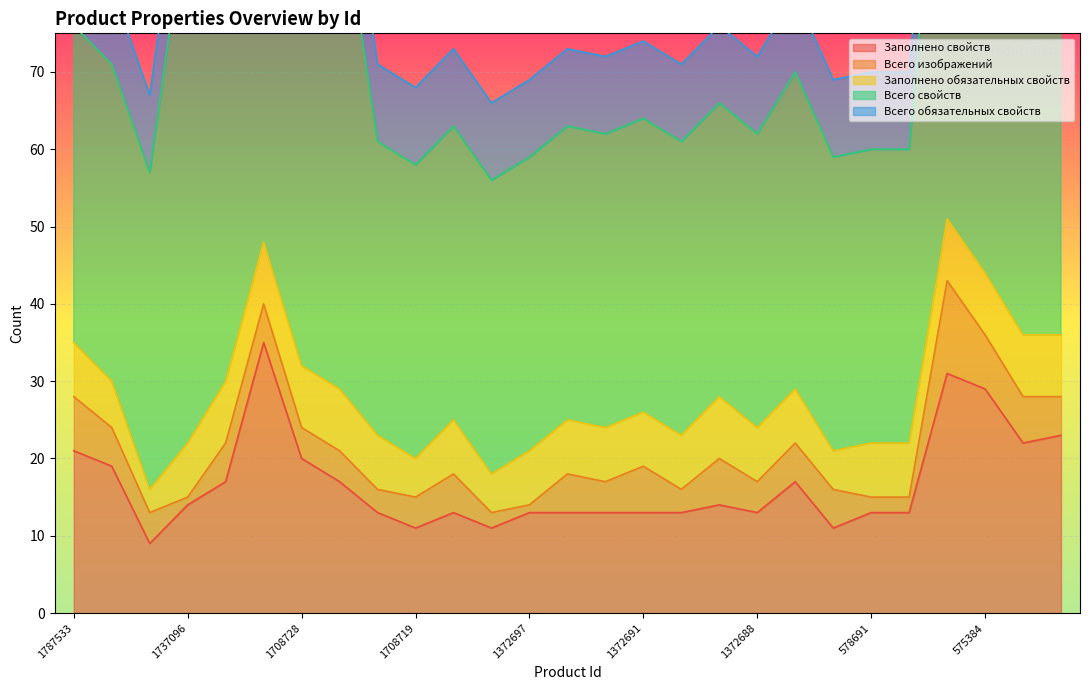

In Всего изображений, how many points are lower than both neighbors (excluding endpoints)?

6